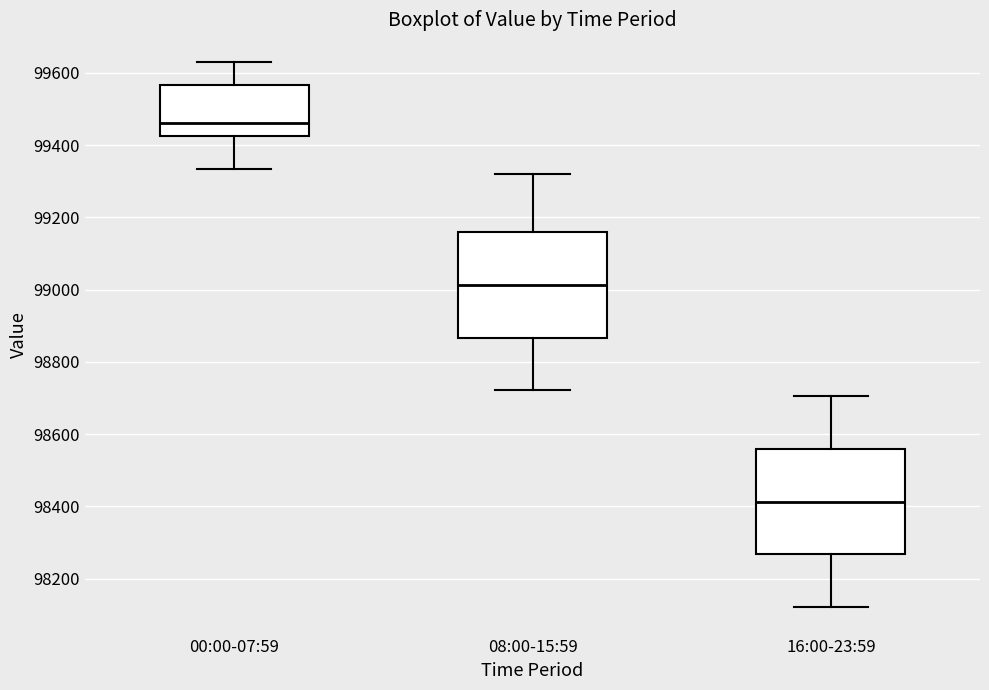

Where does the lower whisker of the box for 08:00-15:59 end on the y-axis? The values are not printed on the chart, so give them approximately, as read against the axis.

98720